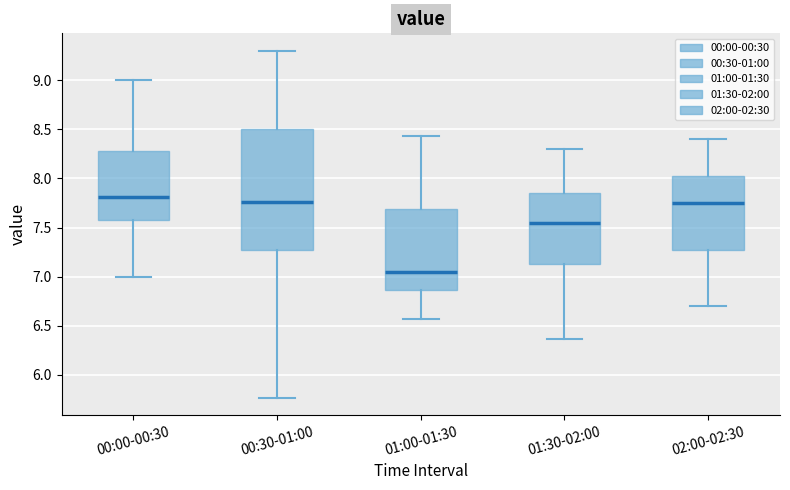

Reading left to right, transcribe this box plot: for each box, give where its median line is, the range the box spans, and where its two whiskers end, as read against the y-axis. The values are not printed on the chart, so give them approximately, as read against the axis.

00:00-00:30: median 7.80, box 7.60 to 8.30, whiskers 7.00 to 9.00
00:30-01:00: median 7.75, box 7.30 to 8.50, whiskers 5.75 to 9.30
01:00-01:30: median 7.05, box 6.85 to 7.70, whiskers 6.55 to 8.45
01:30-02:00: median 7.55, box 7.15 to 7.85, whiskers 6.35 to 8.30
02:00-02:30: median 7.75, box 7.30 to 8.05, whiskers 6.70 to 8.40